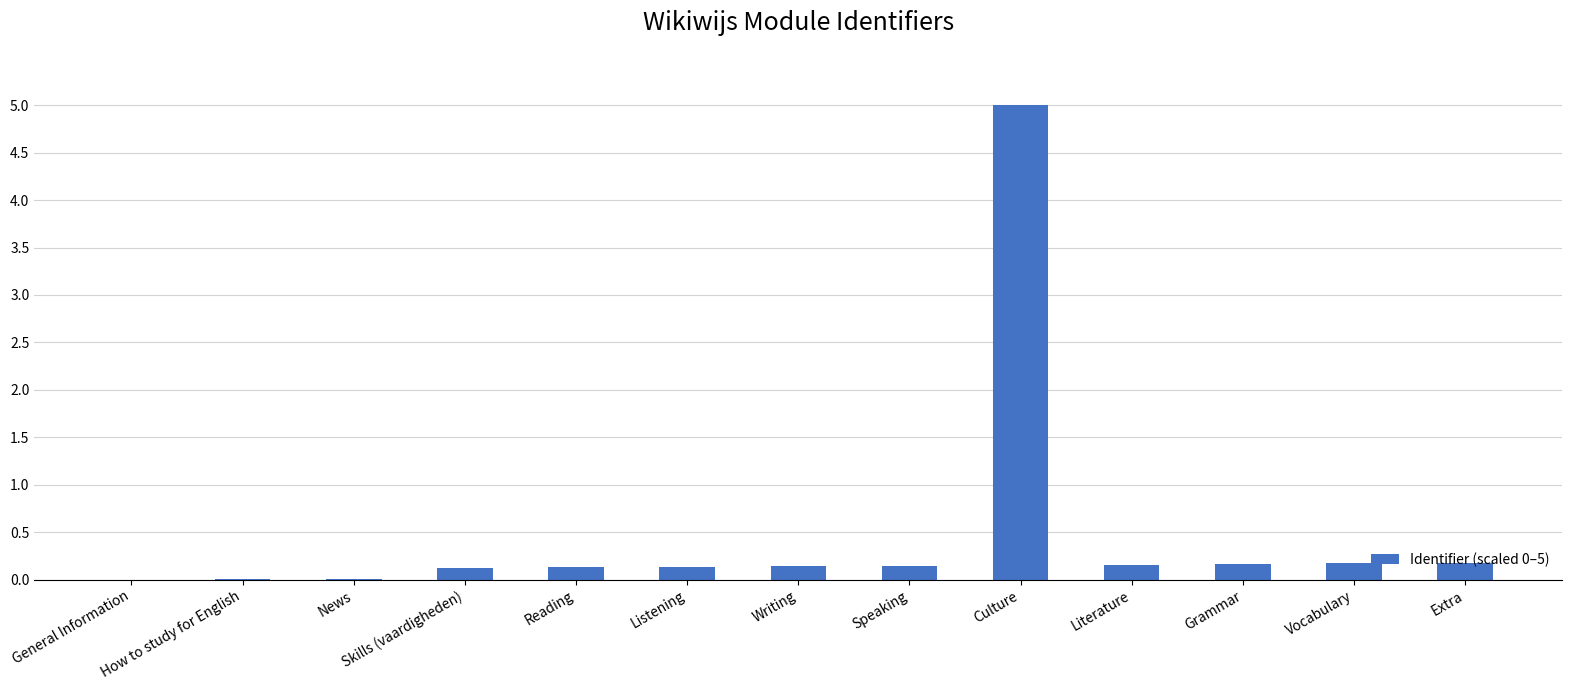

What is the sum of all values?

6.3